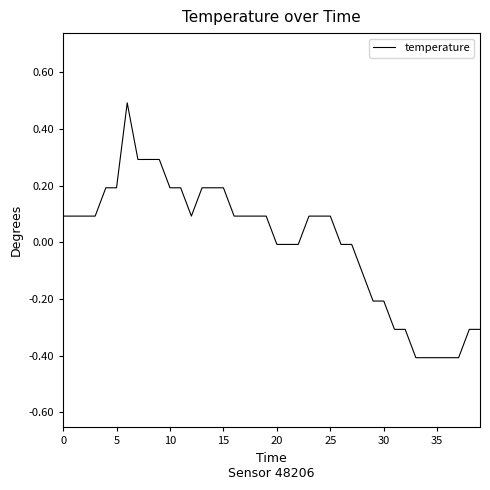

What is the greatest value displayed?

0.5